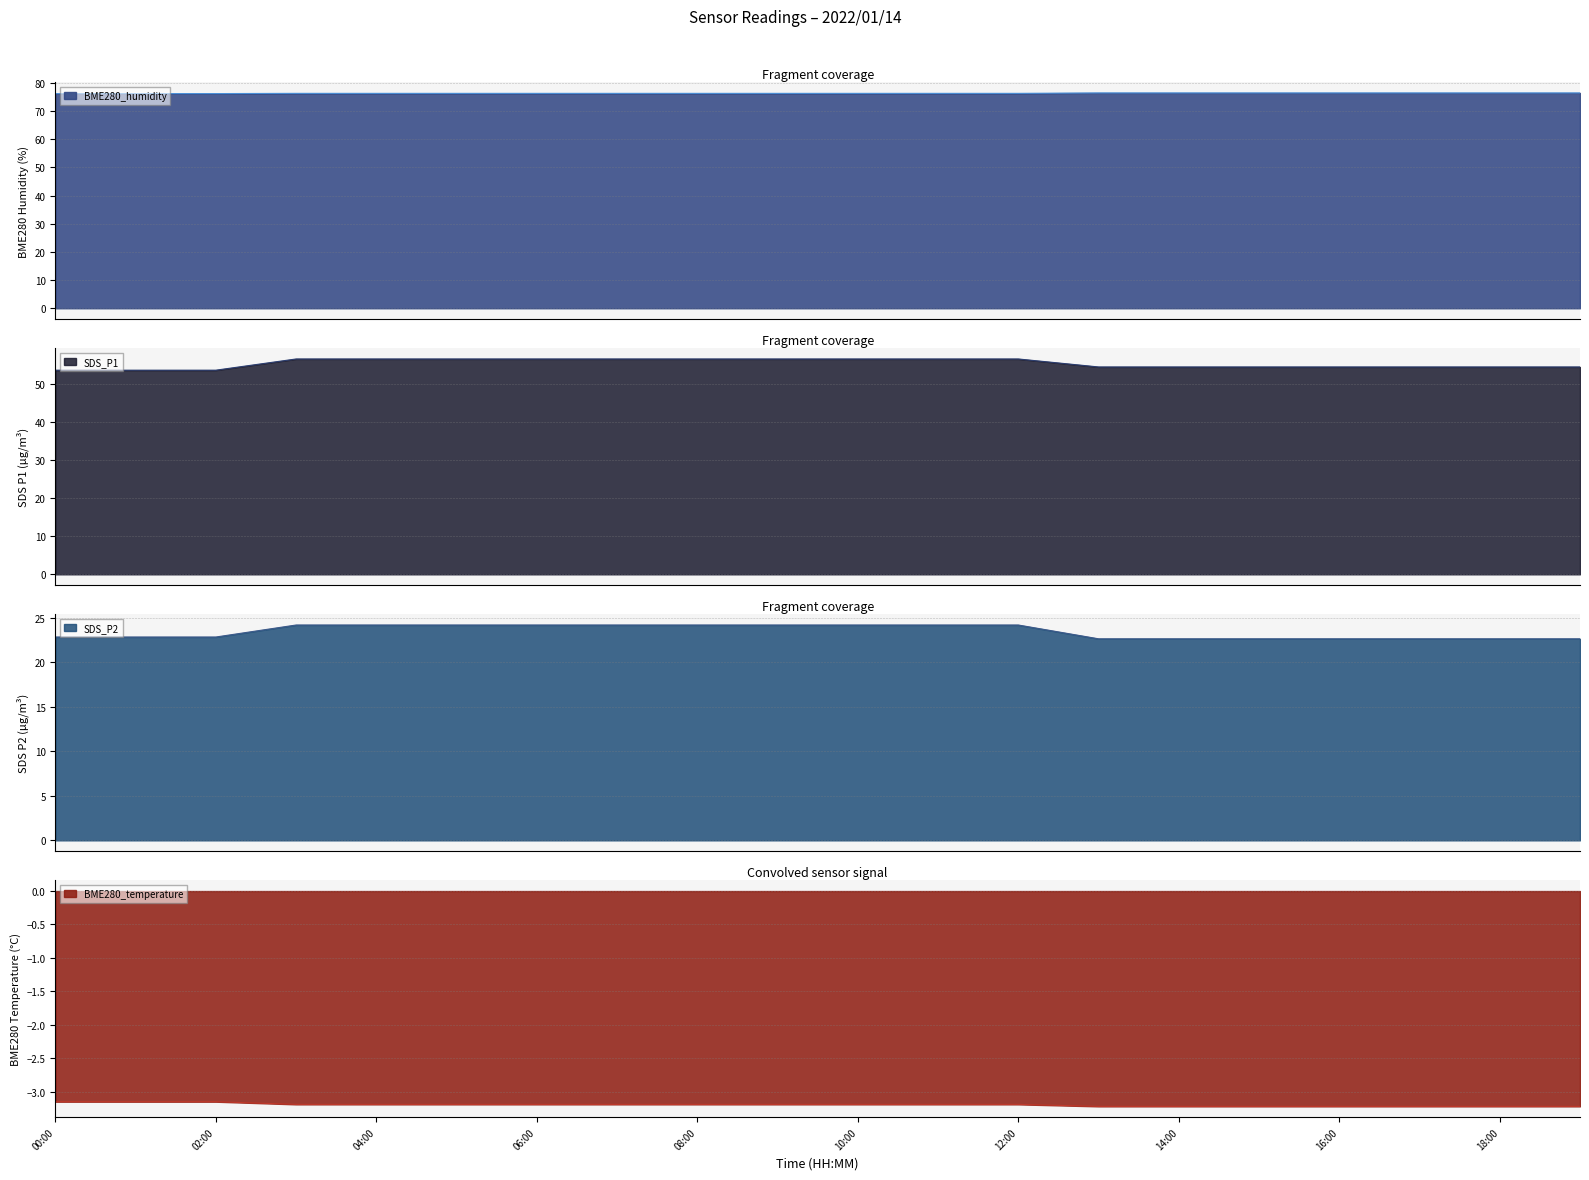

The value of BME280_temperature at 06:00 is -2.0. True or false?

False